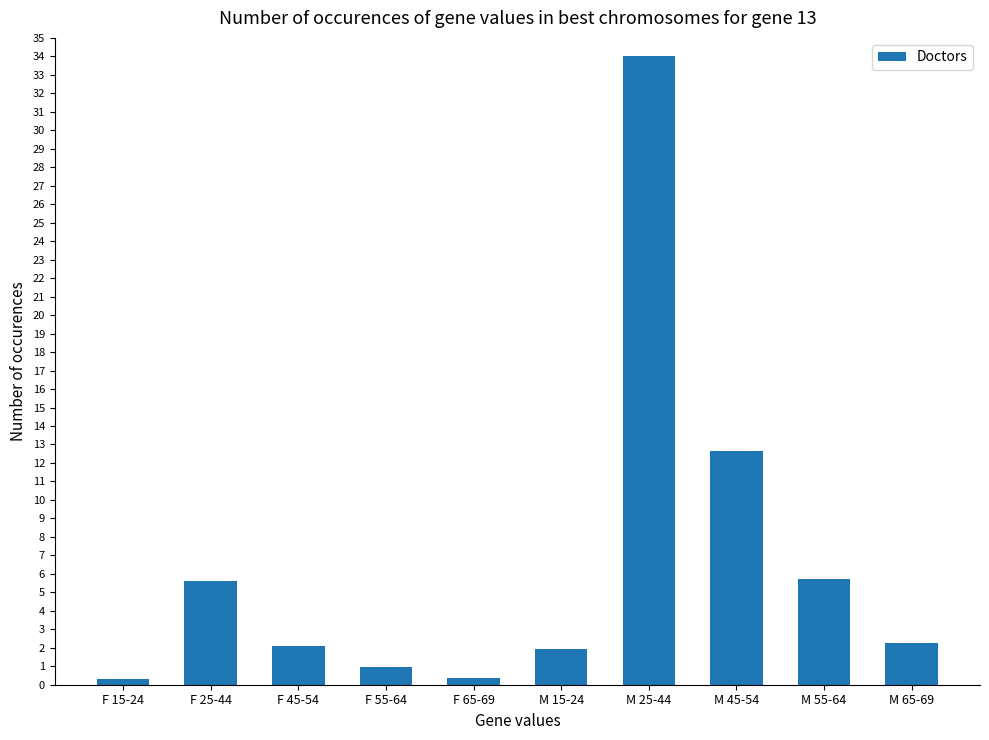

What is the difference between the values at M 45-54 and F 55-64?

11.7